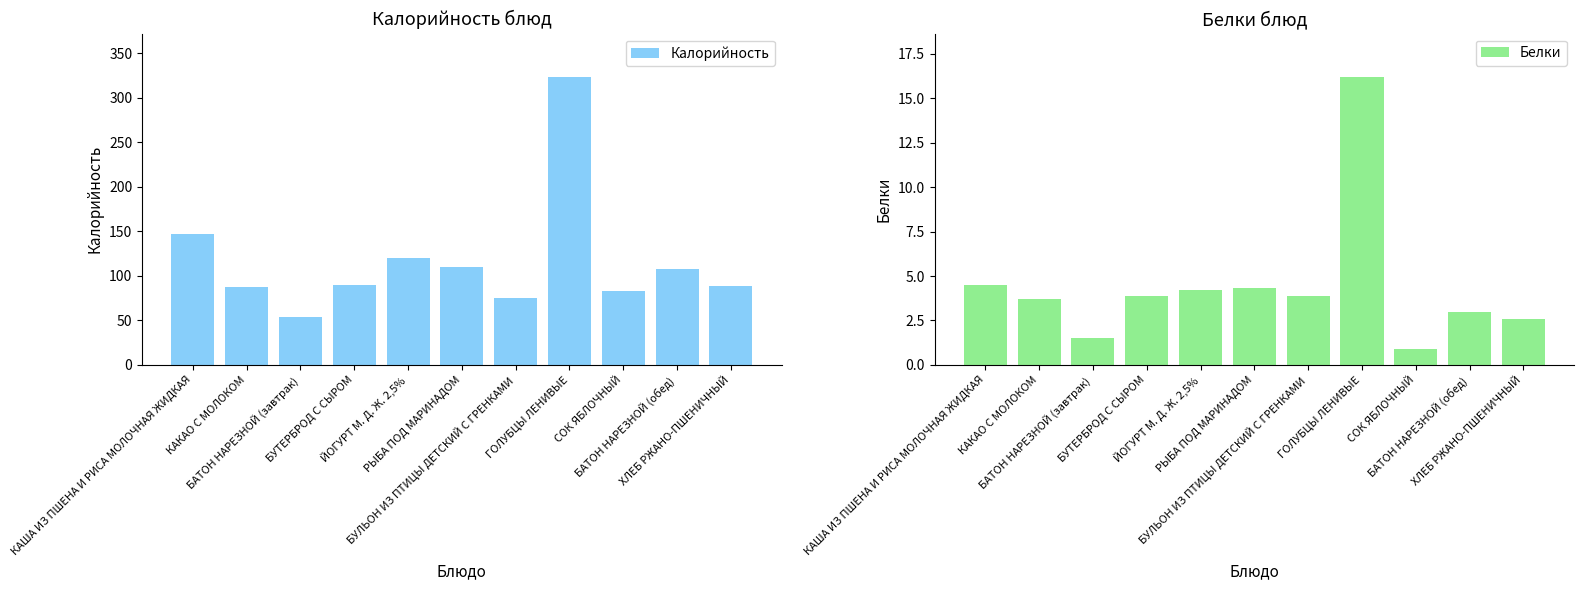

What value does the Белки series have at РЫБА ПОД МАРИНАДОМ?

4.3